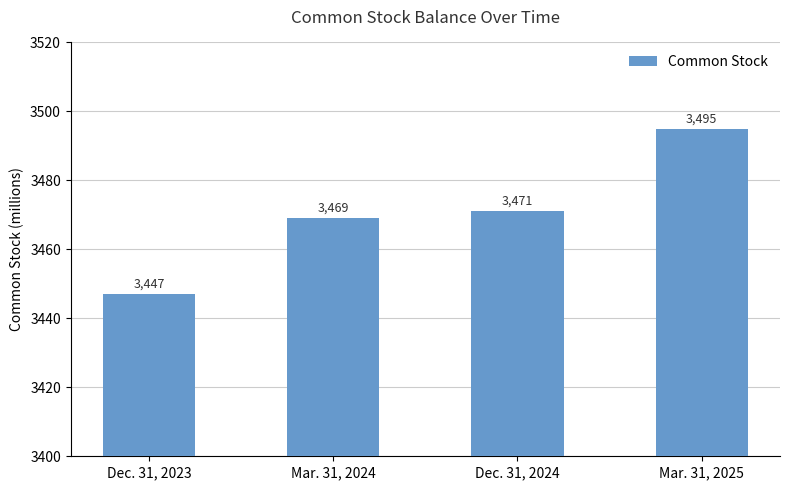

Where is the data nearest to the value 3471?

Dec. 31, 2024